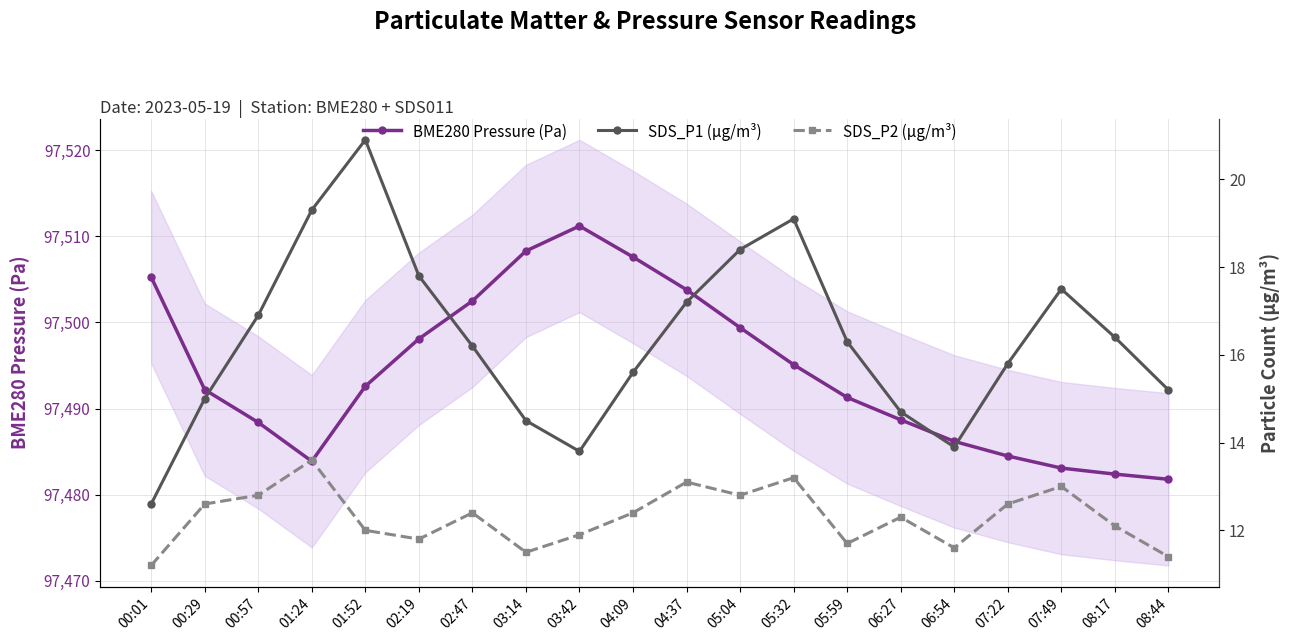

What is the value of the SDS_P2 (µg/m³) point at the 4th from the left?

13.6